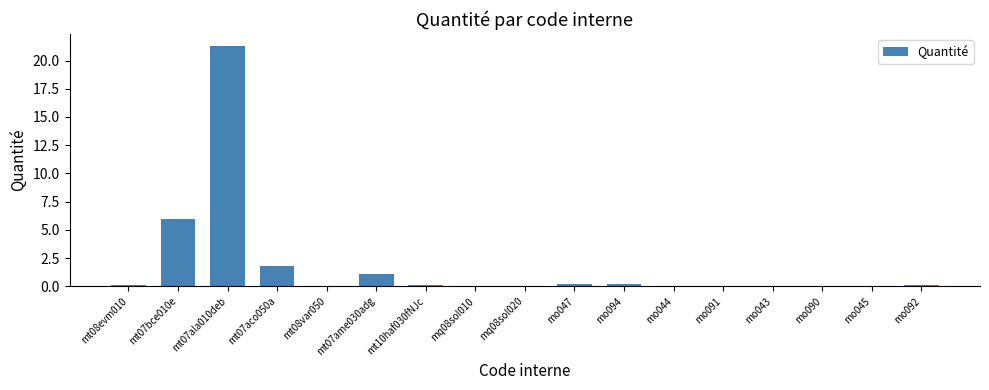

Between mo044 and mt07bce010e, which is larger?

mt07bce010e